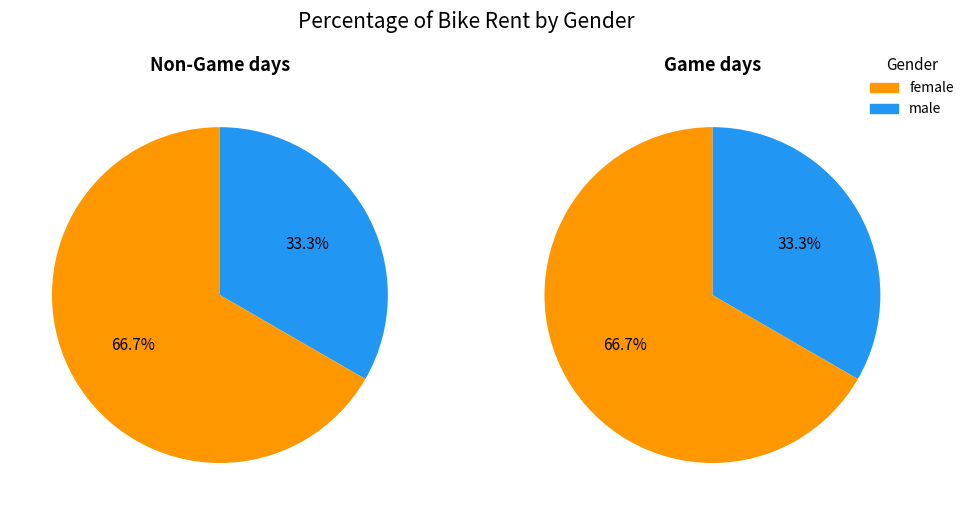

What is the smallest slice in the pie chart?

Чоловіча